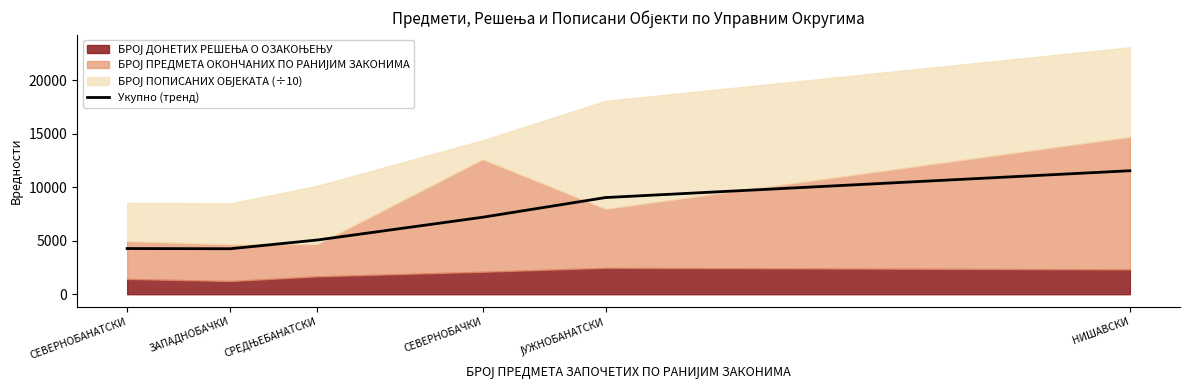

What is the average value?

6897.6